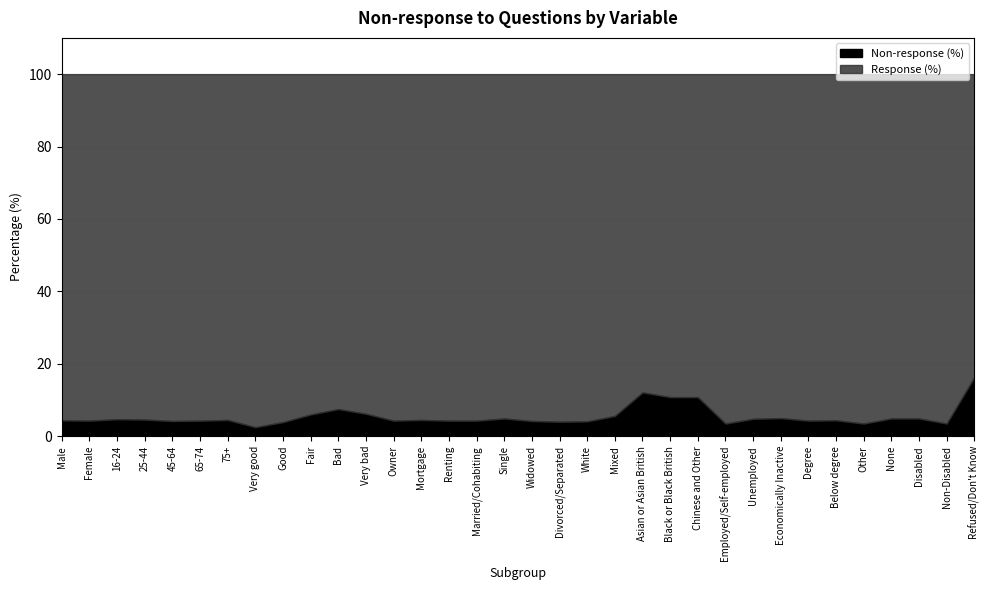

What is the lowest value of the Non-response (%) series?

2.5